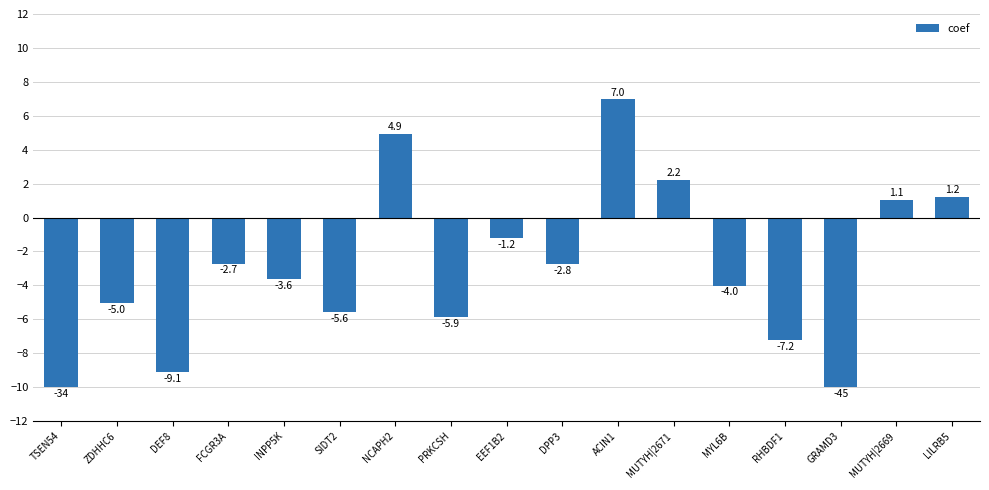

What is the label of the 9th bar from the right?

EEF1B2